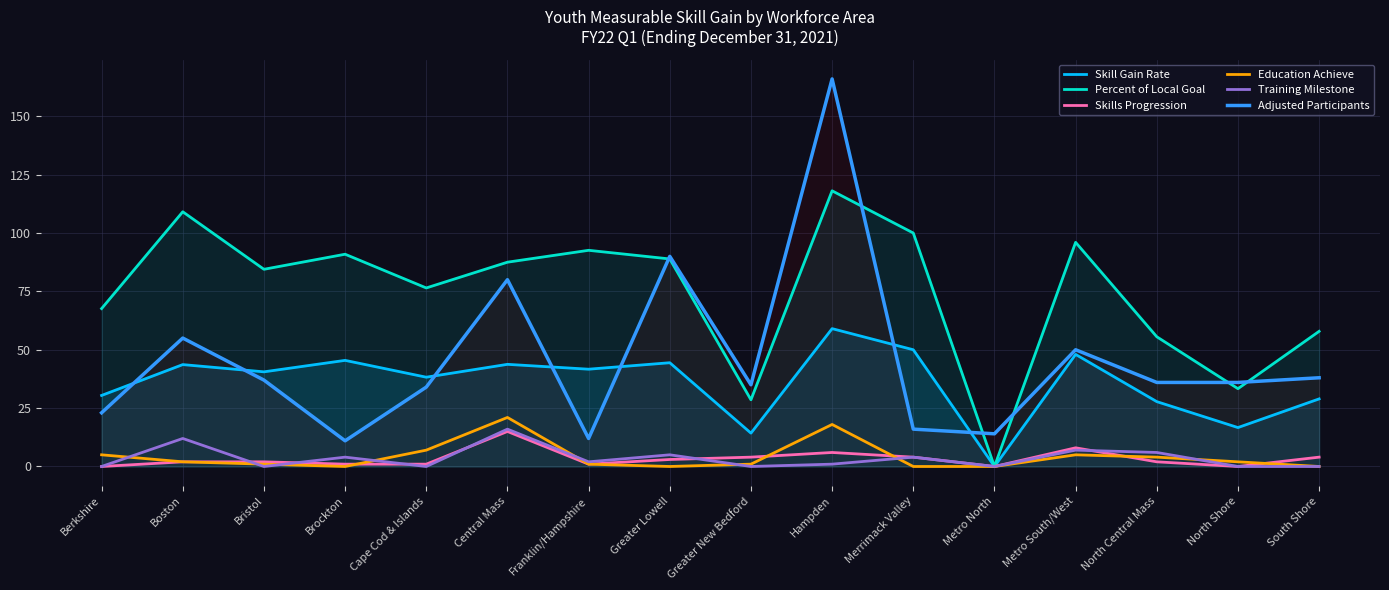

What is the value of the Training Milestone point at the 6th from the left?

16.0